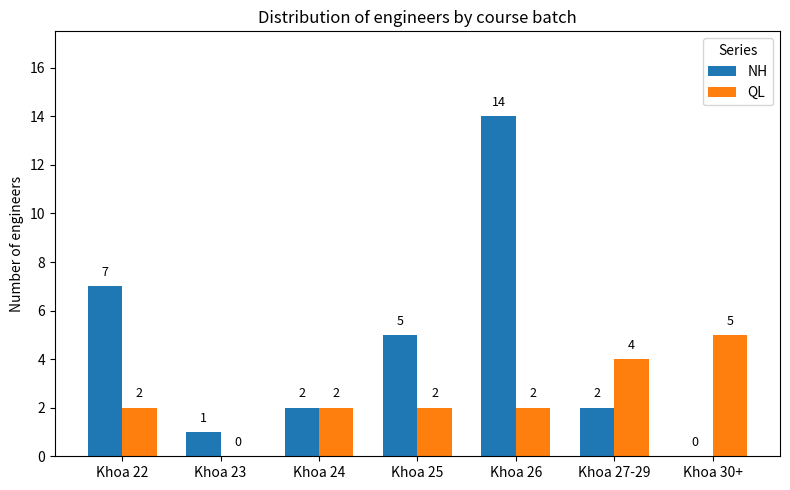

What is the sum of the QL values at Khoa 27-29 and Khoa 30+?

9